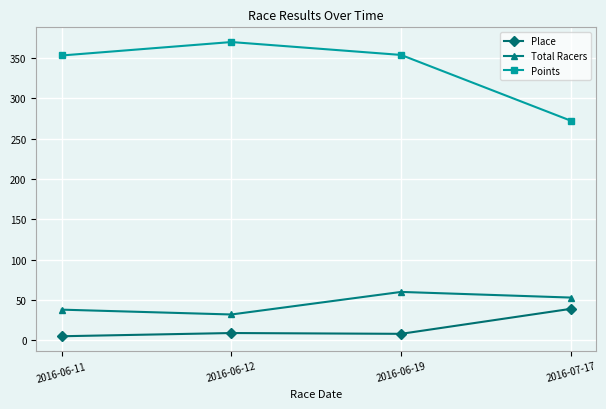

Is the value of Points at 2016-06-12 greater than the value of Place at 2016-06-12?

Yes